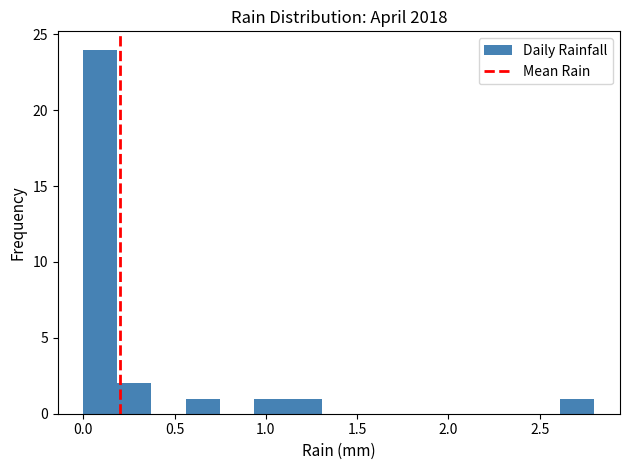

Around what value on the x-axis is the tallest bar? Give the approximate position of its centre, as read against the axis.

0.10